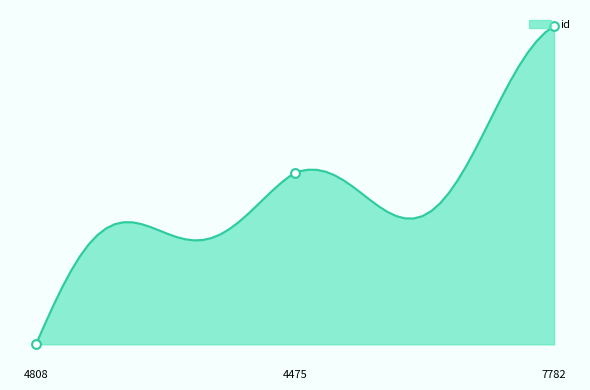

What is the change in value from 4808 to 7782?

+13228.5